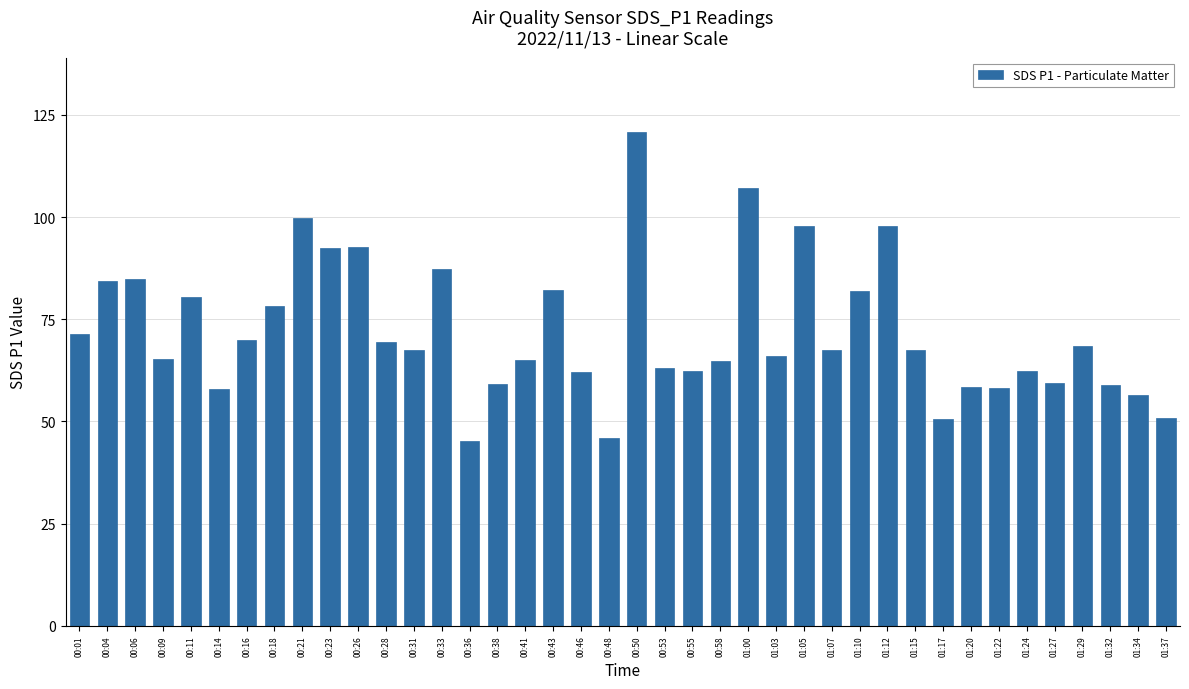

Are the bars grouped side by side (vs. stacked)?

No